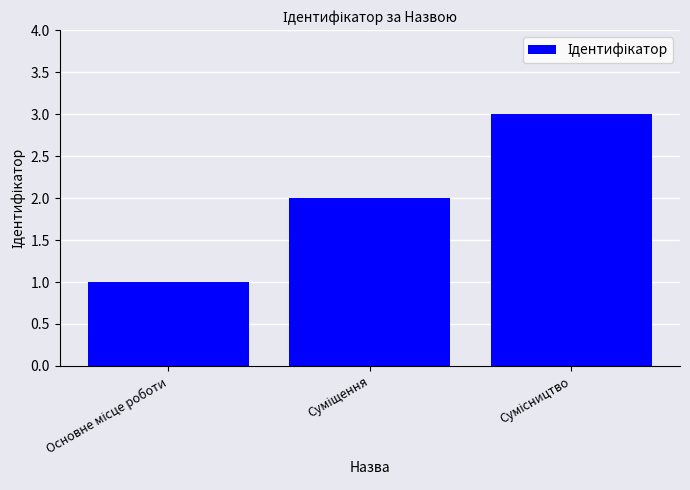

What is the sum of all values?

6